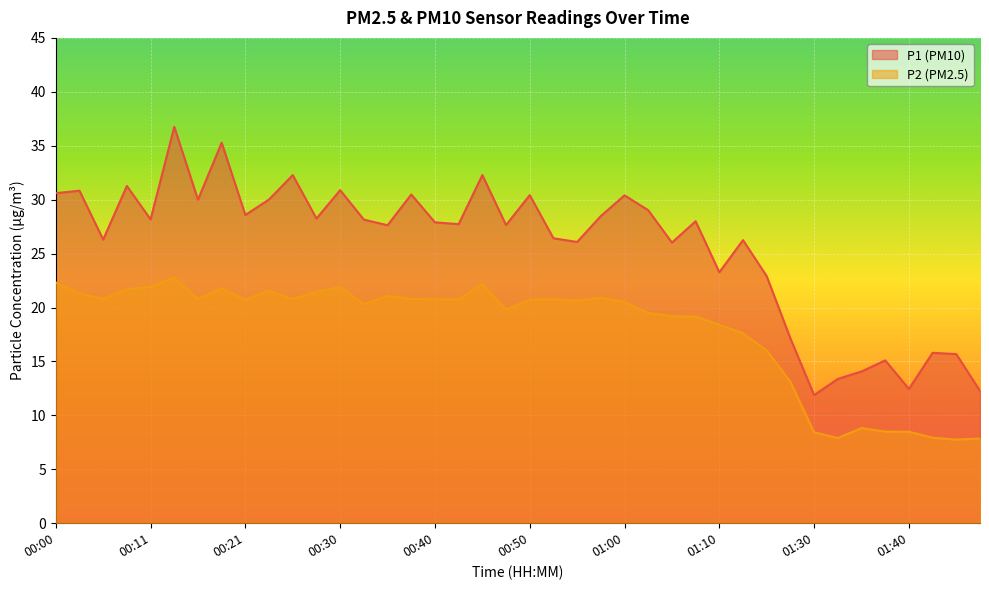

True or false: P2 and P1 cross at least once.

False